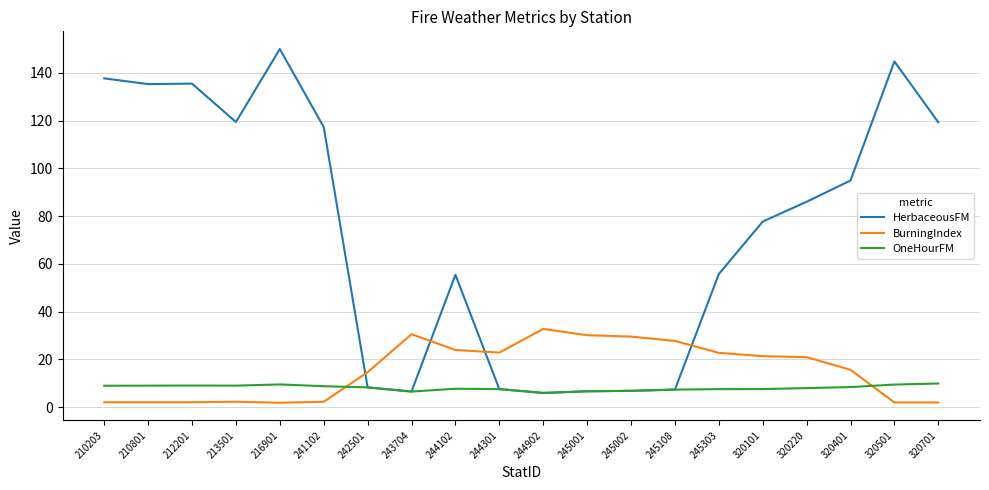

What is the difference between the BurningIndex values at 243704 and 244902?

2.2